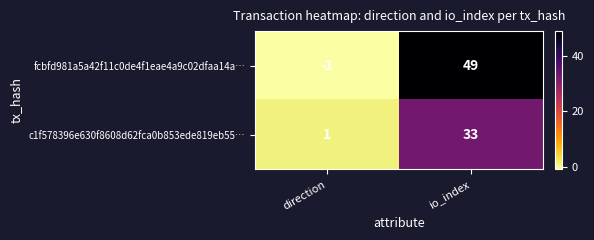

What is the sum of all c1f578396e630f8608d62fca0b853ede819eb55… values?

34